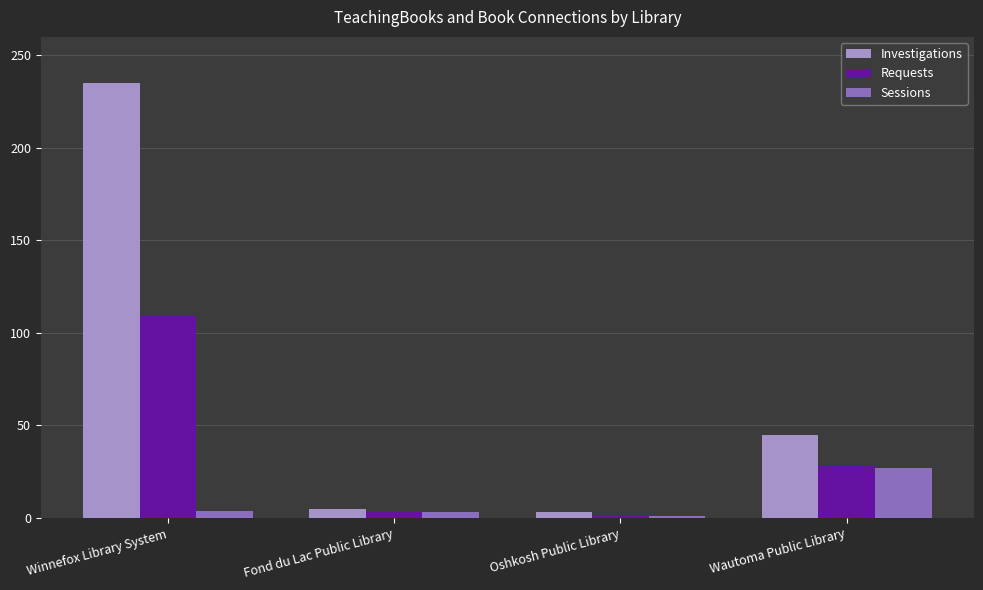

True or false: Investigations has a value of 235 at Winnefox Library System.

True